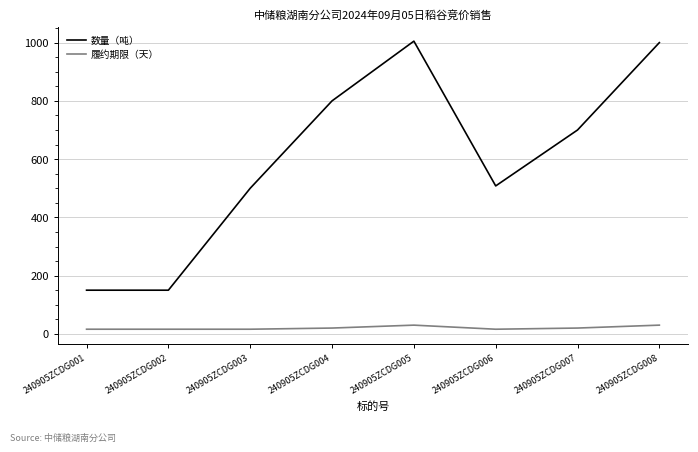

Which series has the widest spread of values?

数量（吨）